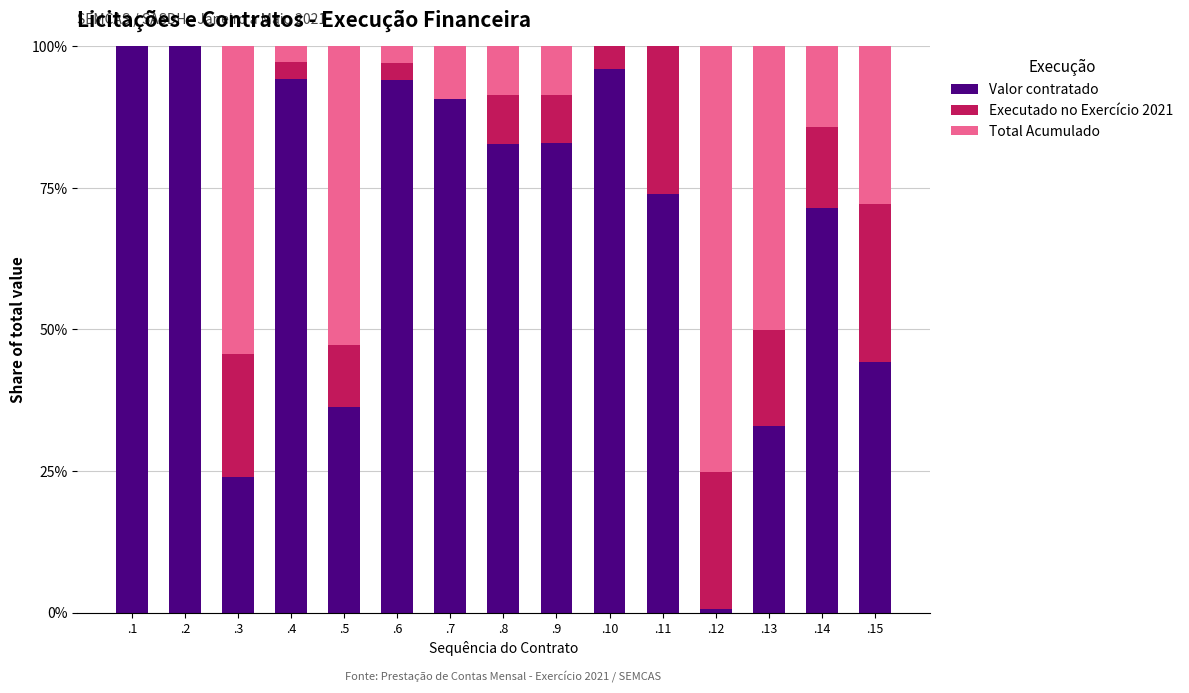

True or false: Valor contratado has a value of 57.6 at .15.

False